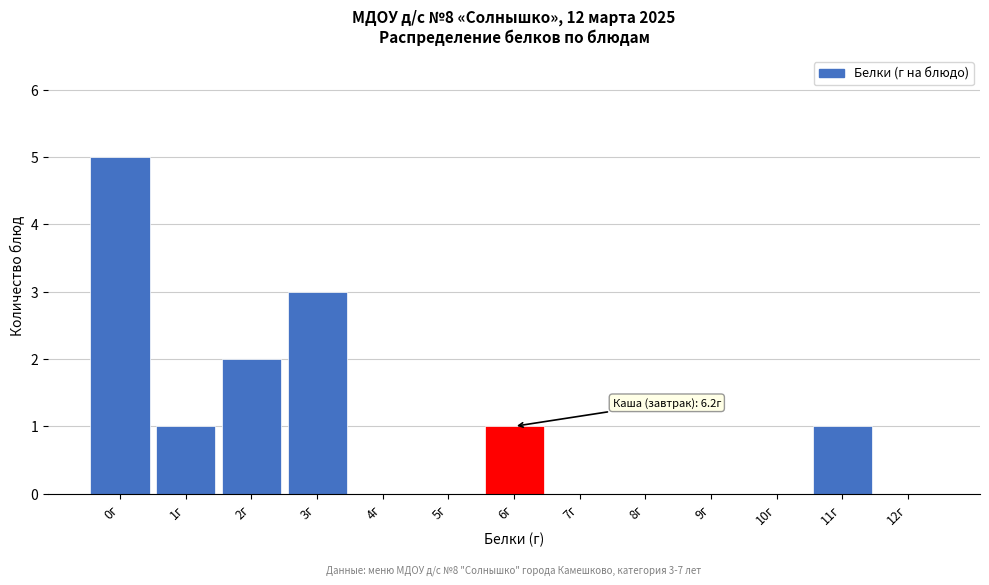

Reading left to right, transcribe all the data shown in this chart.

0г=5	1г=1	2г=2	3г=3	4г=0	5г=0	6г=1	7г=0	8г=0	9г=0	10г=0	11г=1	12г=0